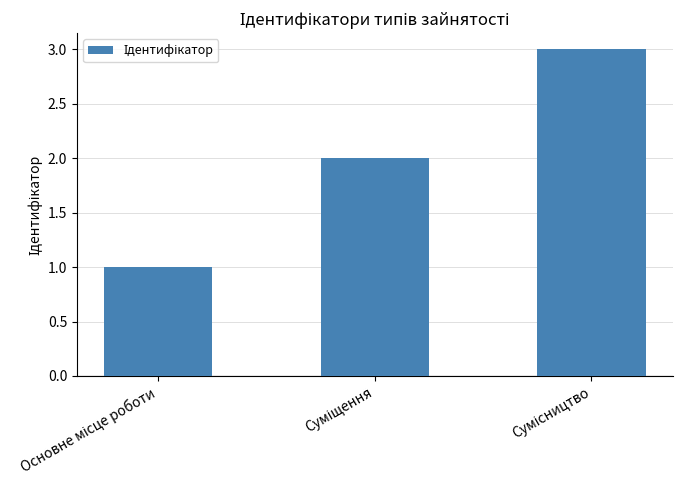

What is the value of the 1st bar from the left?

1